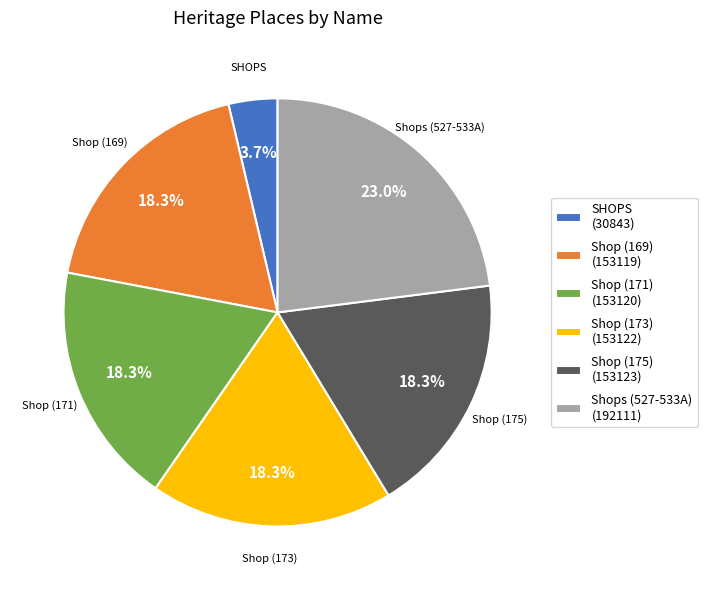

Is it true that Shop (171) is 18% of the pie?

True